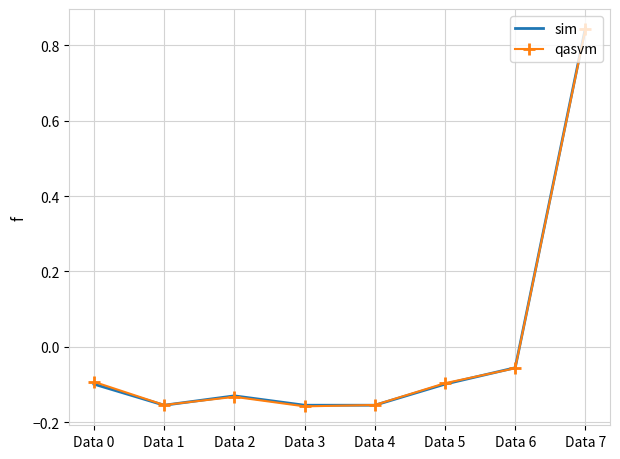

Which series changed the most between Data 4 and Data 5?

qasvm